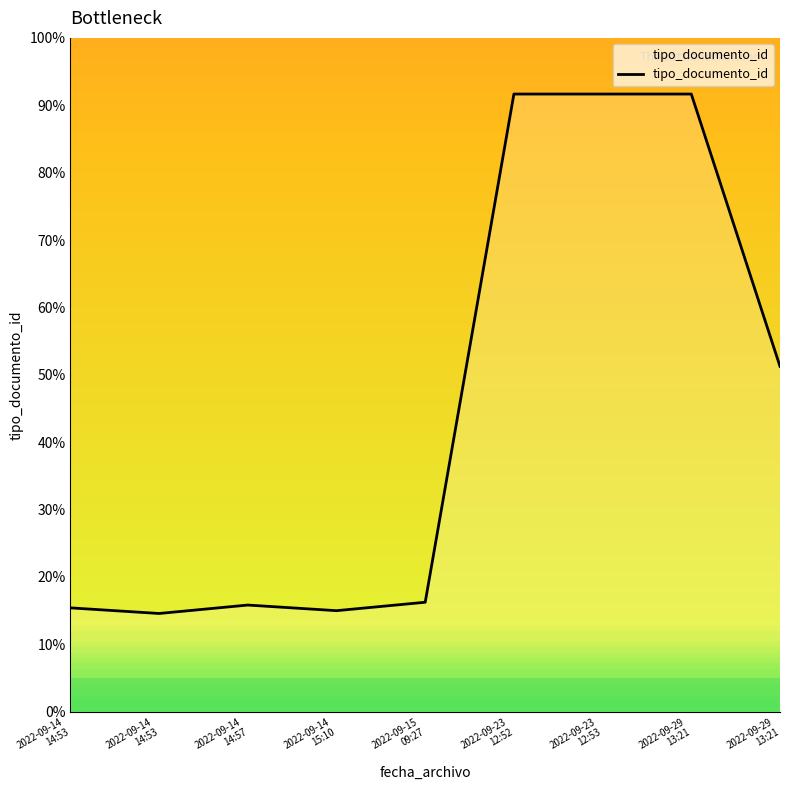

Does the chart display data point markers on the line(s)?

No